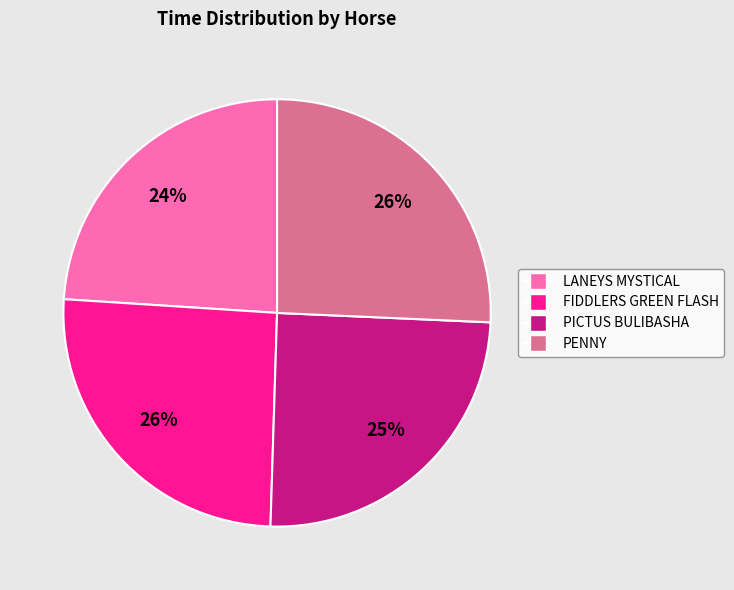

Which category has the smallest portion of the pie?

LANEYS MYSTICAL